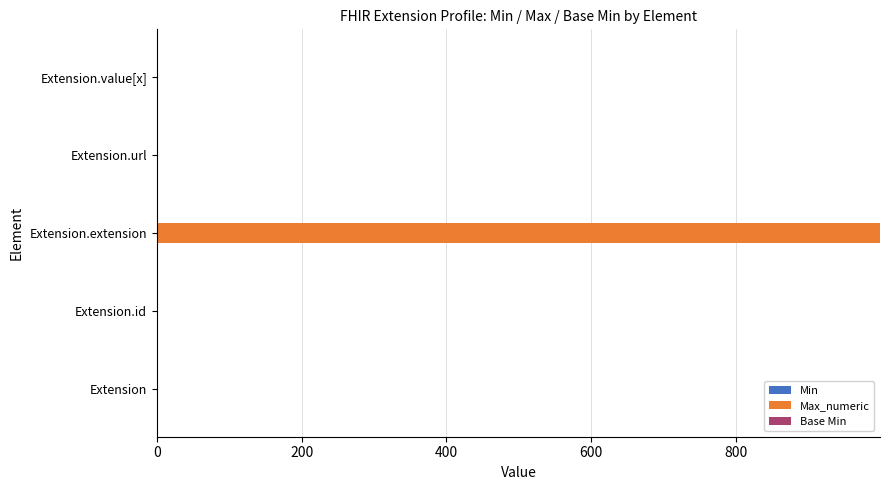

How many data points does each series have?

5